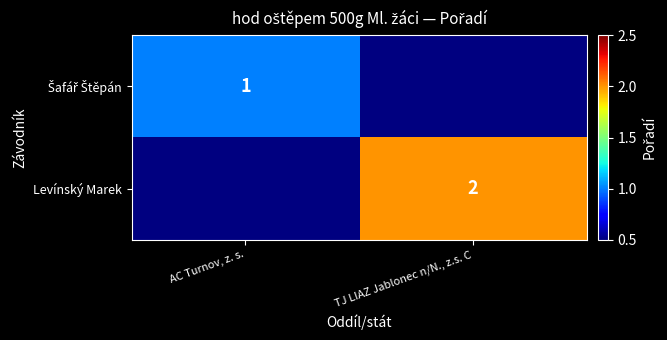

The Levínský Marek series shows 3 at TJ LIAZ Jablonec n/N., z.s. C. True or false?

False